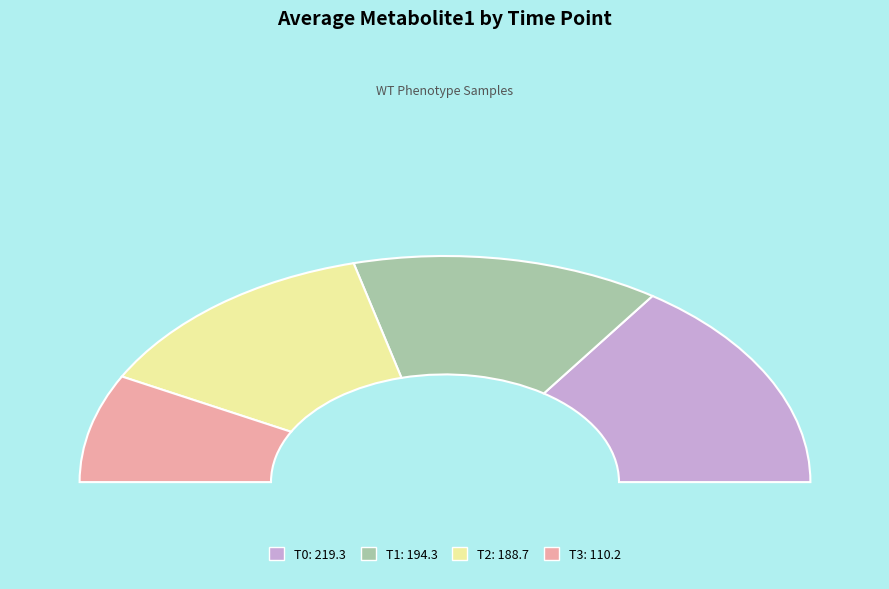

The 4 slice represents 5% of the pie. True or false?

False